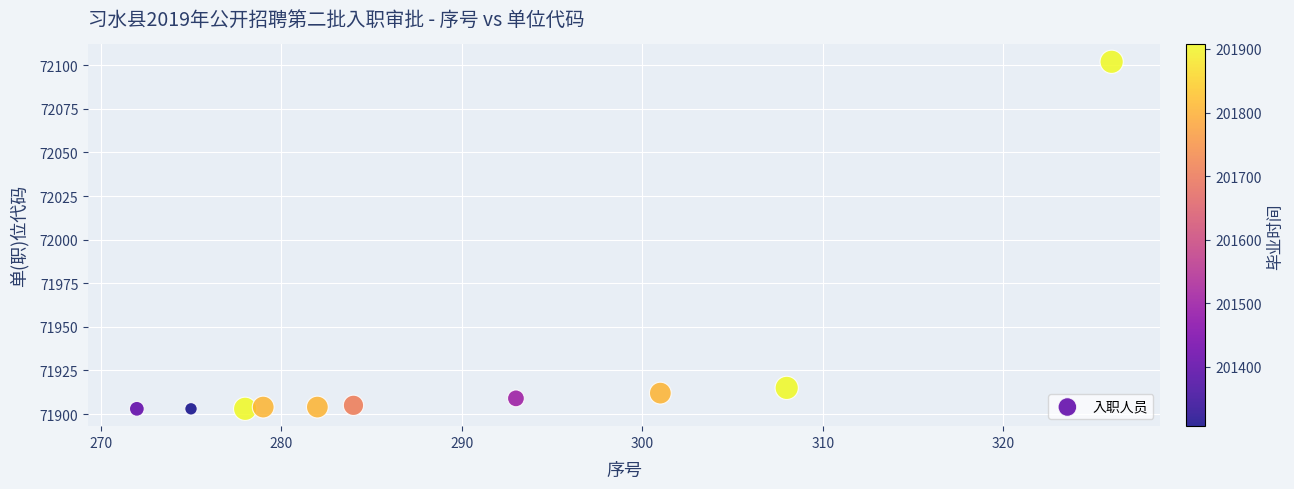

What Y value in the scatter plot is closest to 72002?

71915